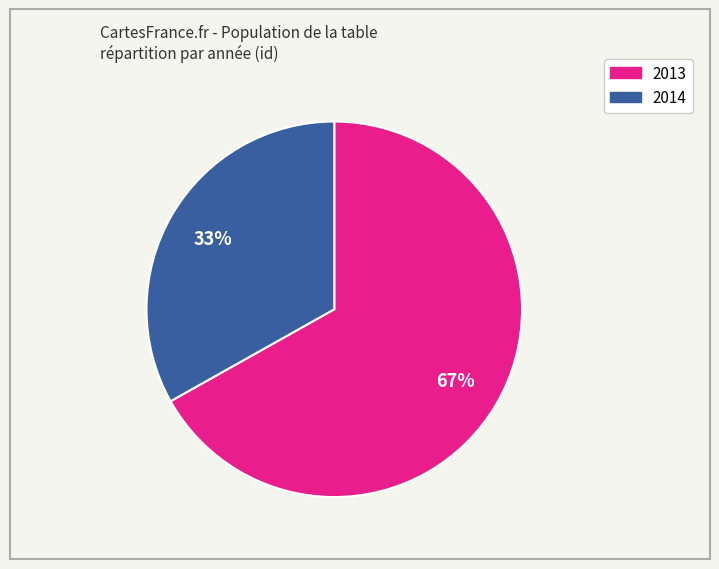

To the nearest percent, what is the average slice percentage?

50%